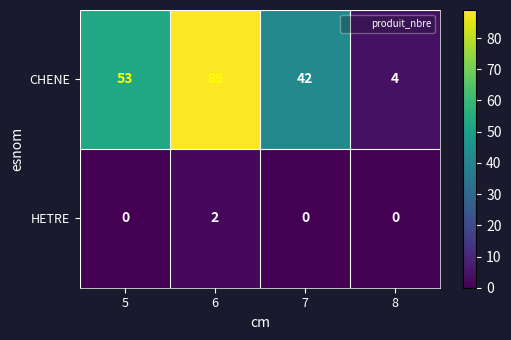

Which series has the largest range (max minus min)?

CHENE